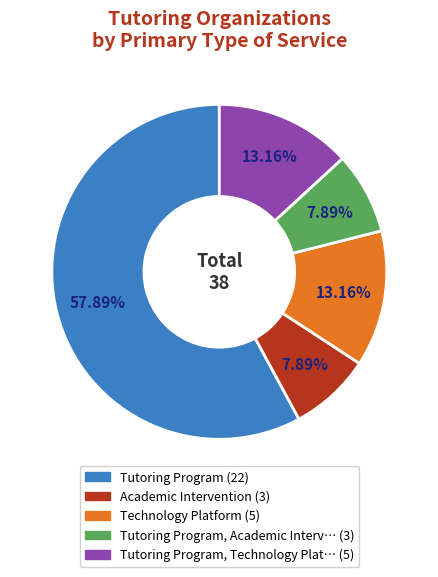

Is there any slice that represents more than half of the pie?

Yes